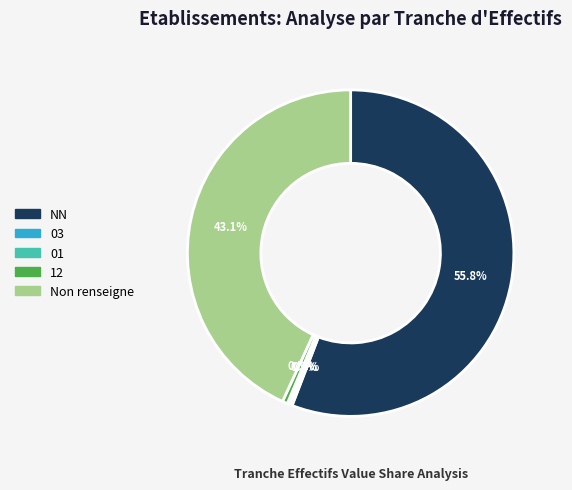

Is there any slice that represents more than half of the pie?

Yes